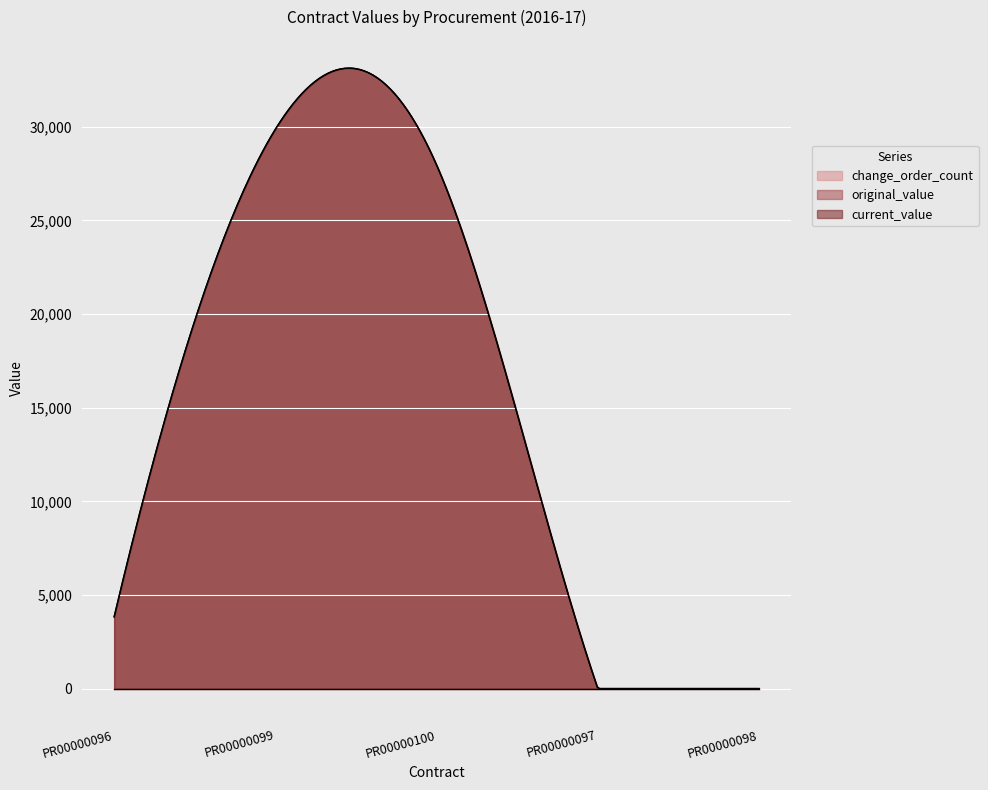

The value of change_order_count at PR00000098 is 0.0. True or false?

True